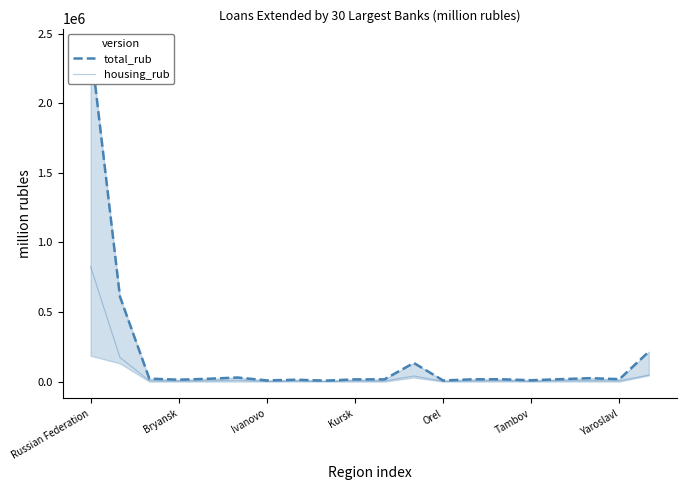

What are all the series names shown in the legend?

total_rub, housing_rub